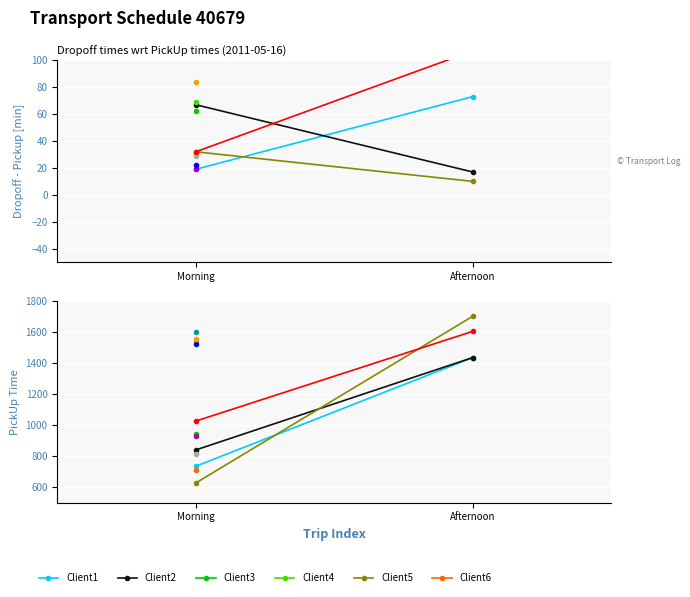

Is it true that Client2 equals 546 at Afternoon?

False